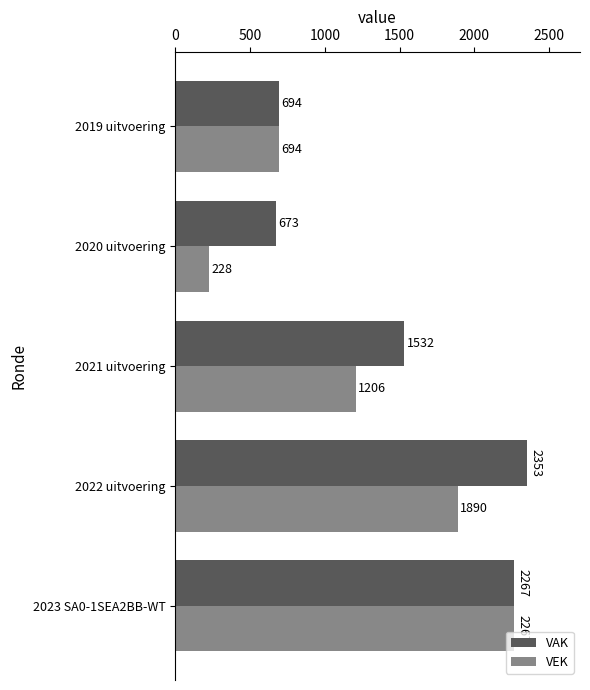

At how many categories does at least one series exceed 796?

3